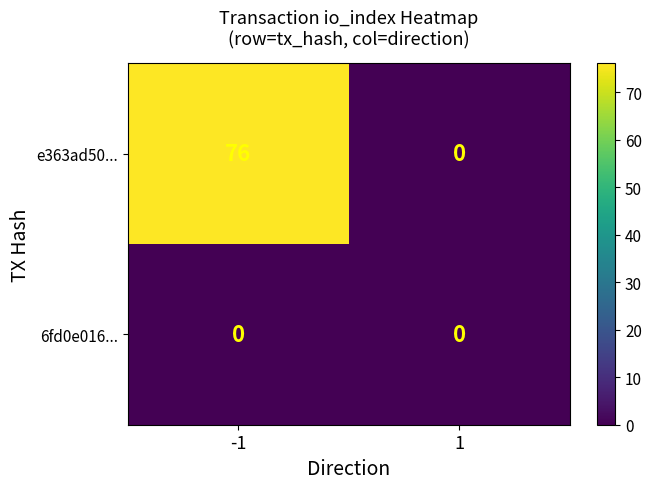

Which category has the highest value across all series?

-1